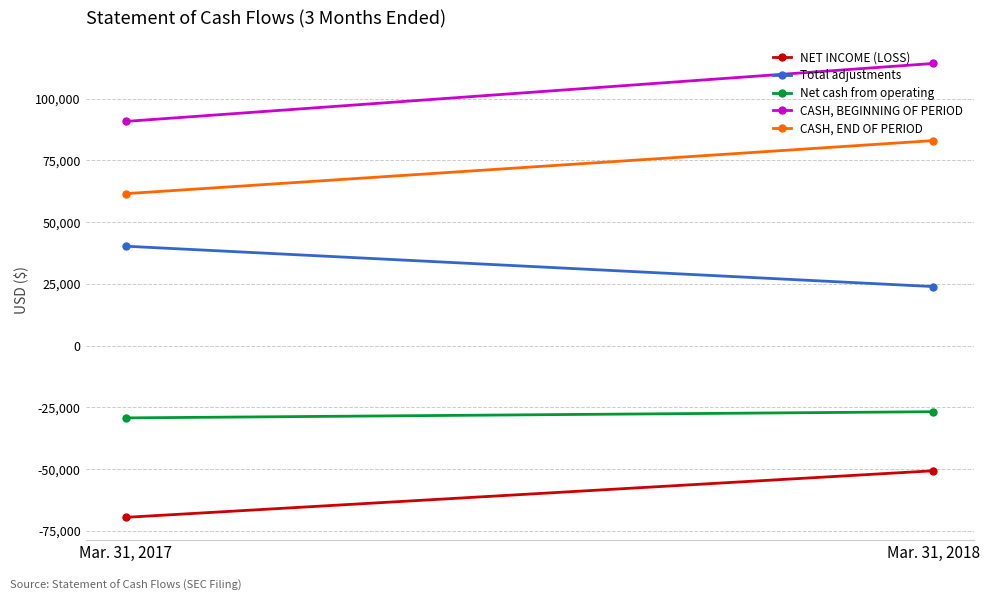

Reading left to right, list all the values displayed in this chart.

NET INCOME (LOSS): Mar. 31, 2017=-69492	Mar. 31, 2018=-50646
Total adjustments: Mar. 31, 2017=40246	Mar. 31, 2018=23907
Net cash from operating: Mar. 31, 2017=-29246	Mar. 31, 2018=-26739
CASH, BEGINNING OF PERIOD: Mar. 31, 2017=90764	Mar. 31, 2018=114217
CASH, END OF PERIOD: Mar. 31, 2017=61518	Mar. 31, 2018=82995